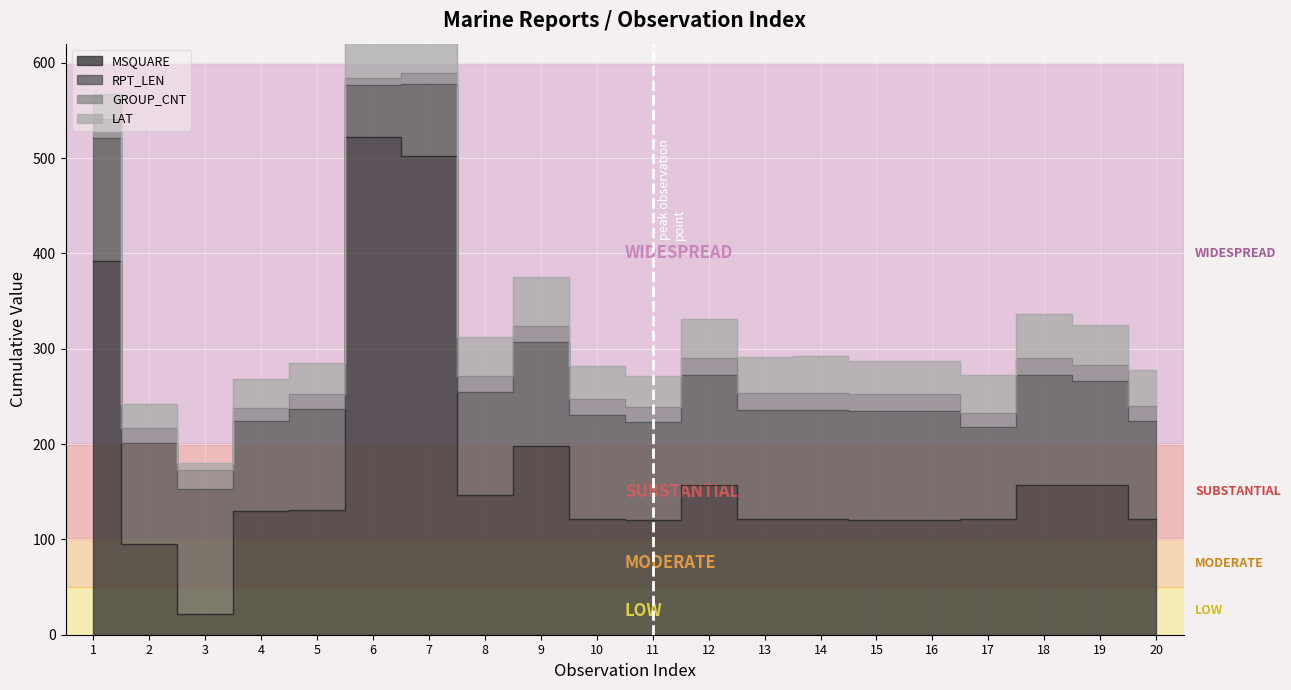

Which category has the lowest value in the LAT series?

3